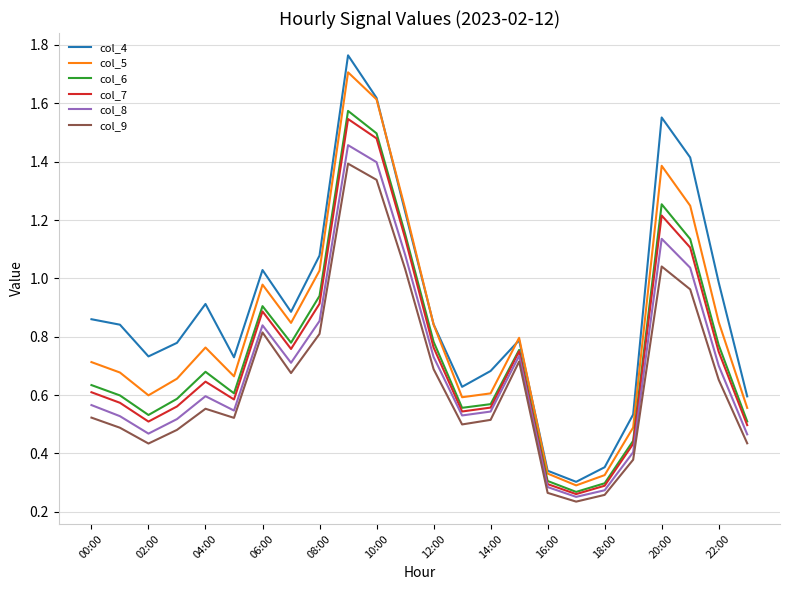

Which series has the widest spread of values?

col_4